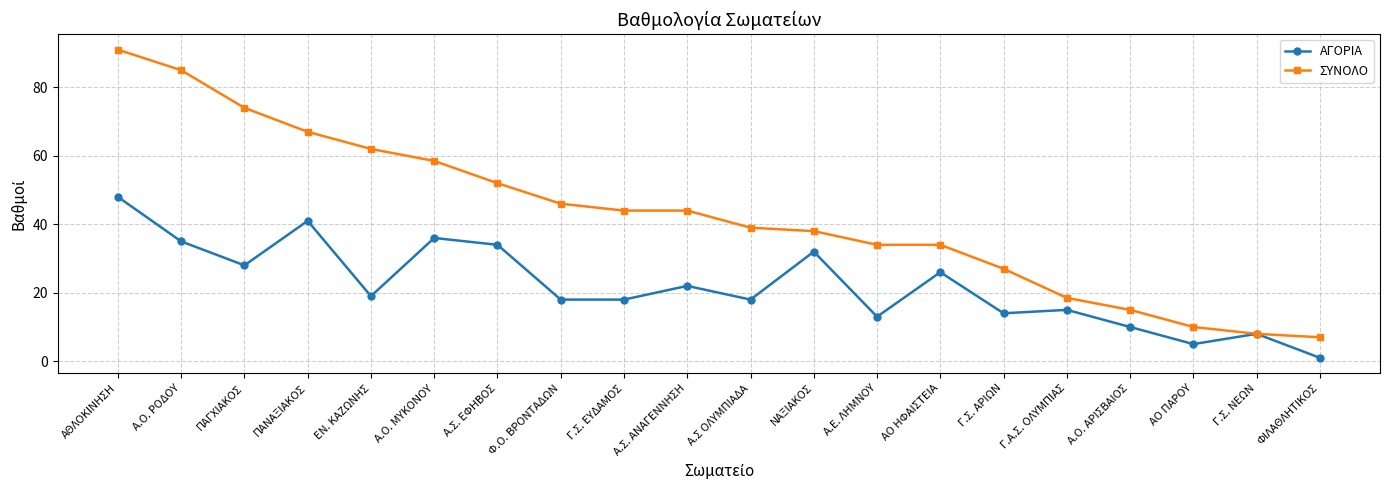

Reading left to right, list all the values displayed in this chart.

ΑΓΟΡΙΑ: ΑΘΛΟΚΙΝΗΣΗ=48.0	Α.Ο. ΡΟΔΟΥ=35.0	ΠΑΓΧΙΑΚΟΣ=28.0	ΠΑΝΑΞΙΑΚΟΣ=41.0	ΕΝ. ΚΑΖΩΝΗΣ=19.0	Α.Ο. ΜΥΚΟΝΟΥ=36.0	Α.Σ. ΕΦΗΒΟΣ=34.0	Φ.Ο. ΒΡΟΝΤΑΔΩΝ=18.0	Γ.Σ. ΕΥΔΑΜΟΣ=18.0	Α.Σ. ΑΝΑΓΕΝΝΗΣΗ=22.0	Α.Σ ΟΛΥΜΠΙΑΔΑ=18.0	ΝΑΞΙΑΚΟΣ=32.0	Α.Ε. ΛΗΜΝΟΥ=13.0	ΑΟ ΗΦΑΙΣΤΕΙΑ=26.0	Γ.Σ. ΑΡΙΩΝ=14.0	Γ.Α.Σ. ΟΛΥΜΠΙΑΣ=15.0	Α.Ο. ΑΡΙΣΒΑΙΟΣ=10.0	ΑΟ ΠΑΡΟΥ=5.0	Γ.Σ. ΝΕΩΝ=8.0	ΦΙΛΑΘΛΗΤΙΚΟΣ=1.0
ΣΥΝΟΛO: ΑΘΛΟΚΙΝΗΣΗ=91.0	Α.Ο. ΡΟΔΟΥ=85.0	ΠΑΓΧΙΑΚΟΣ=74.0	ΠΑΝΑΞΙΑΚΟΣ=67.0	ΕΝ. ΚΑΖΩΝΗΣ=62.0	Α.Ο. ΜΥΚΟΝΟΥ=58.5	Α.Σ. ΕΦΗΒΟΣ=52.0	Φ.Ο. ΒΡΟΝΤΑΔΩΝ=46.0	Γ.Σ. ΕΥΔΑΜΟΣ=44.0	Α.Σ. ΑΝΑΓΕΝΝΗΣΗ=44.0	Α.Σ ΟΛΥΜΠΙΑΔΑ=39.0	ΝΑΞΙΑΚΟΣ=38.0	Α.Ε. ΛΗΜΝΟΥ=34.0	ΑΟ ΗΦΑΙΣΤΕΙΑ=34.0	Γ.Σ. ΑΡΙΩΝ=27.0	Γ.Α.Σ. ΟΛΥΜΠΙΑΣ=18.5	Α.Ο. ΑΡΙΣΒΑΙΟΣ=15.0	ΑΟ ΠΑΡΟΥ=10.0	Γ.Σ. ΝΕΩΝ=8.0	ΦΙΛΑΘΛΗΤΙΚΟΣ=7.0